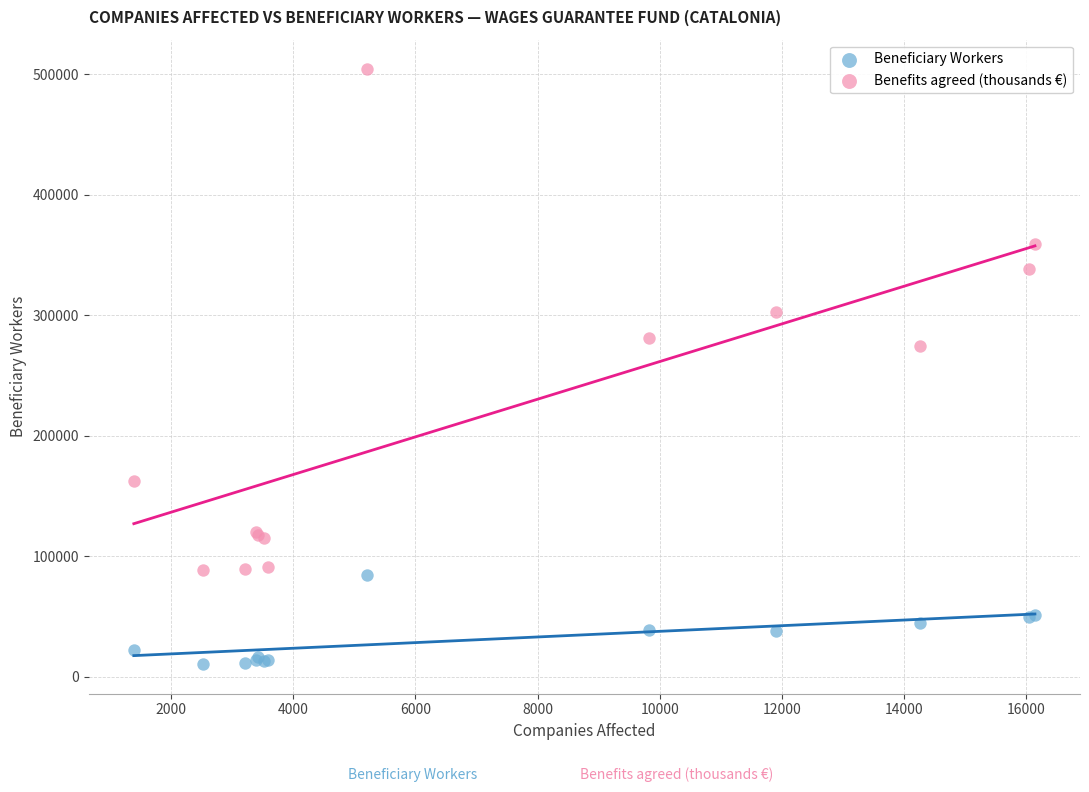

In the Benefits agreed (thousands €) series, what Y value is closest to 296327?

302509